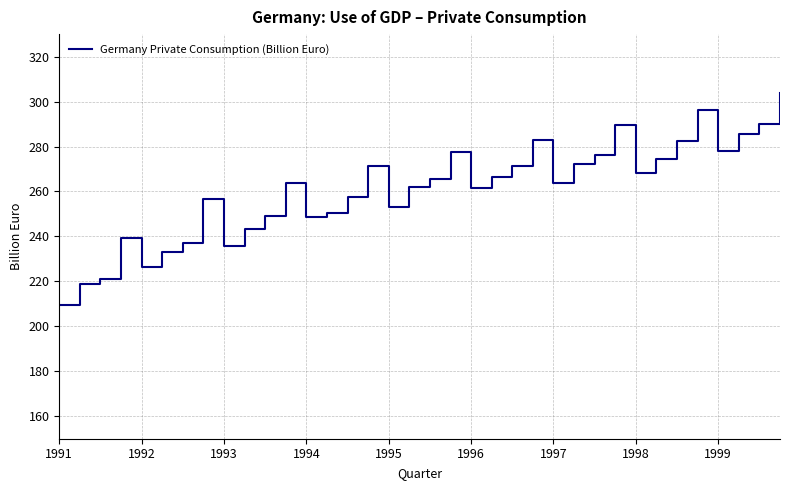

What is the smallest value displayed?

209.6